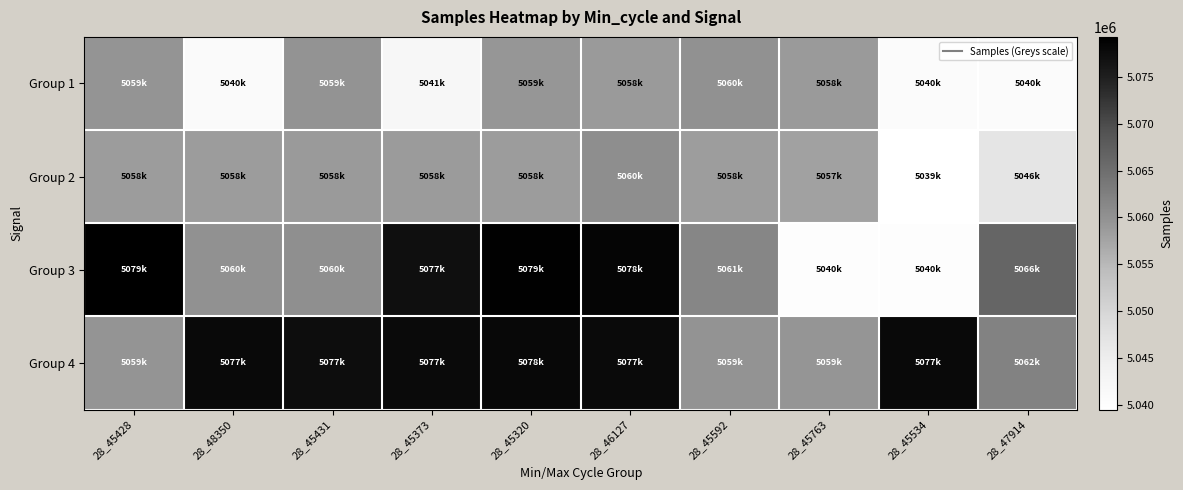

Rank the series by their maximum value, from highest to lowest.

Group 3, Group 4, Group 2, Group 1